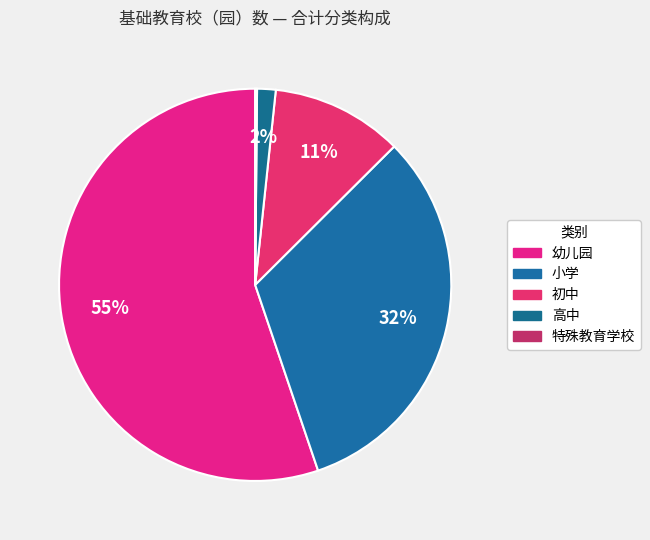

Does any single category account for the majority?

Yes